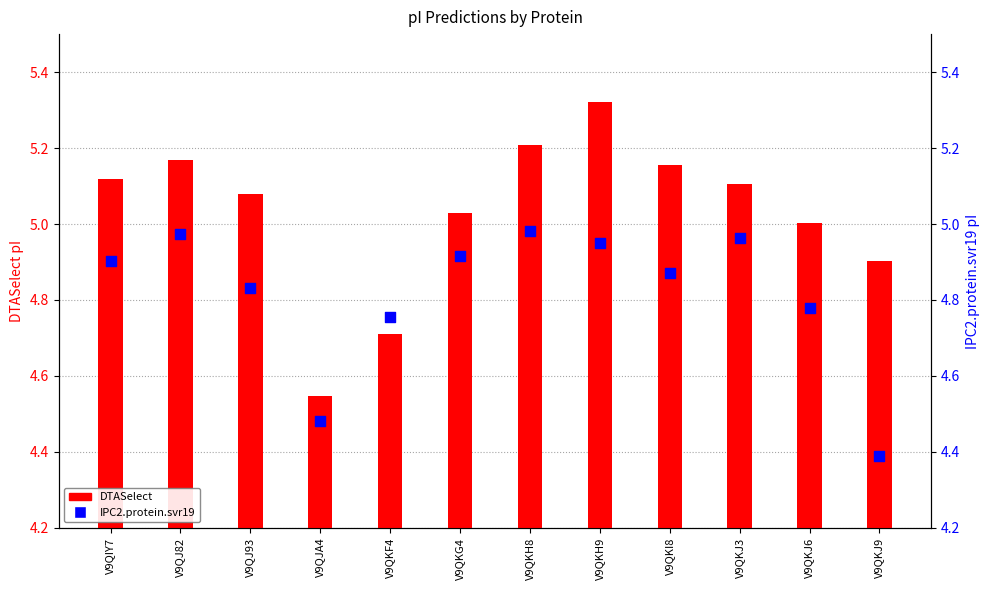

Which series contains the lowest Y value?

IPC2.protein.svr19